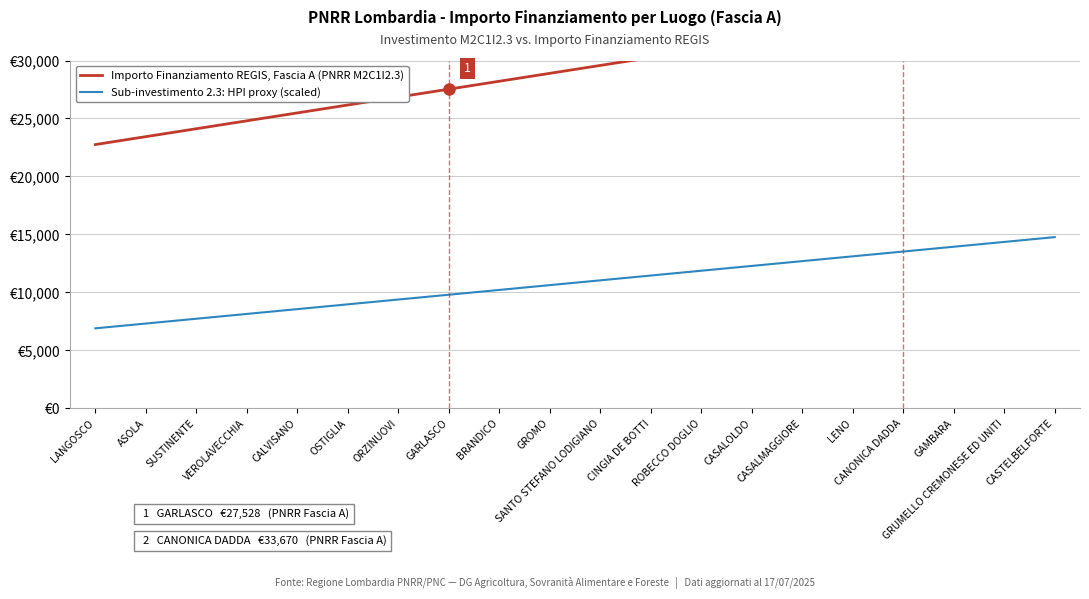

At LENO, list the series in order from smallest to largest.

Sub-investimento 2.3: HPI proxy (scaled), Importo Finanziamento REGIS, Fascia A (PNRR M2C1I2.3)